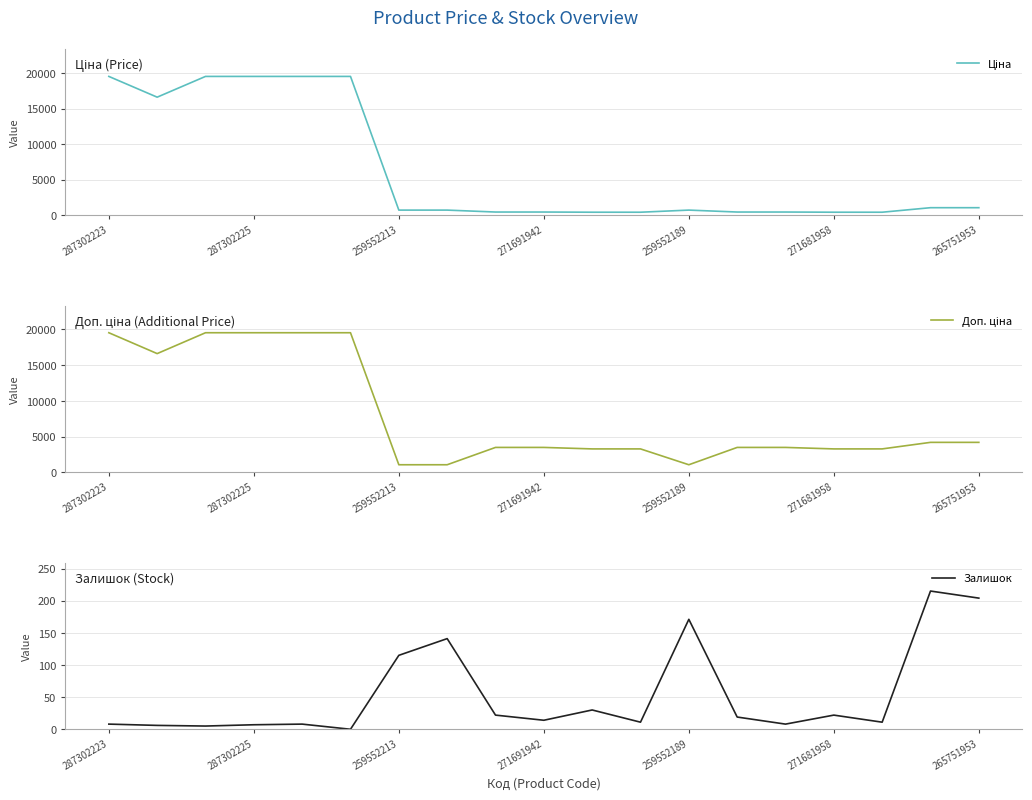

True or false: Ціна and Доп. ціна intersect in this chart.

False